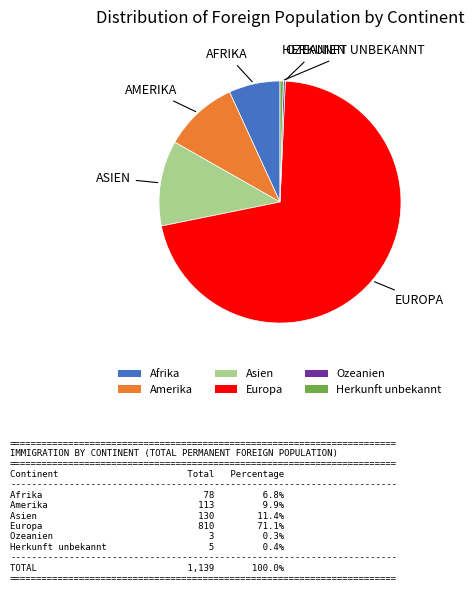

Is Europa the majority of the pie?

Yes